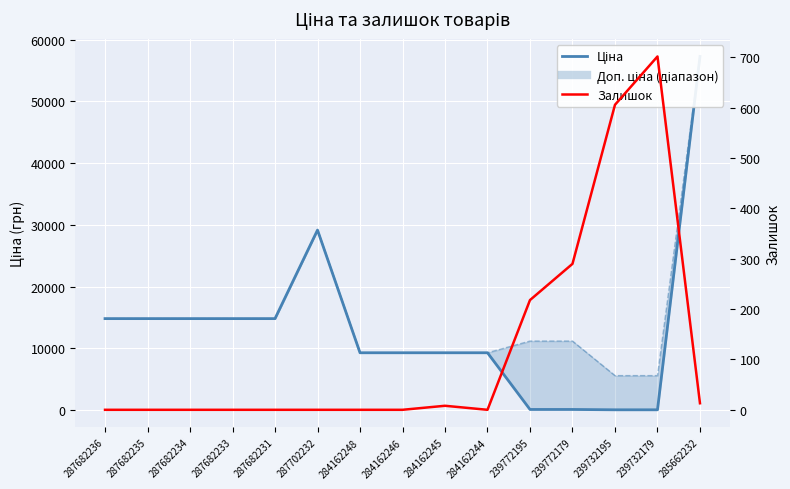

Between 287682231 and 239772179, which is larger?

287682231